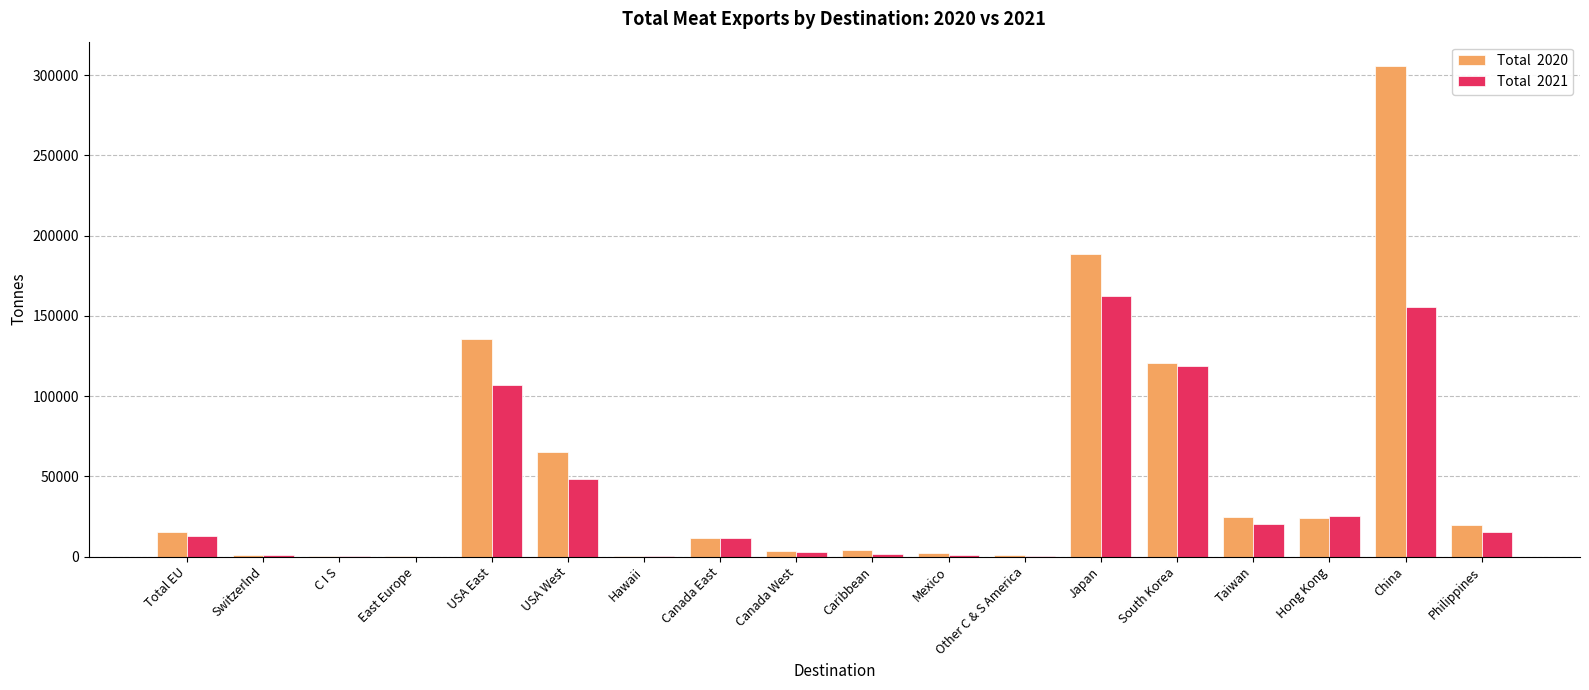

What is the maximum value shown in the chart?

305520.6